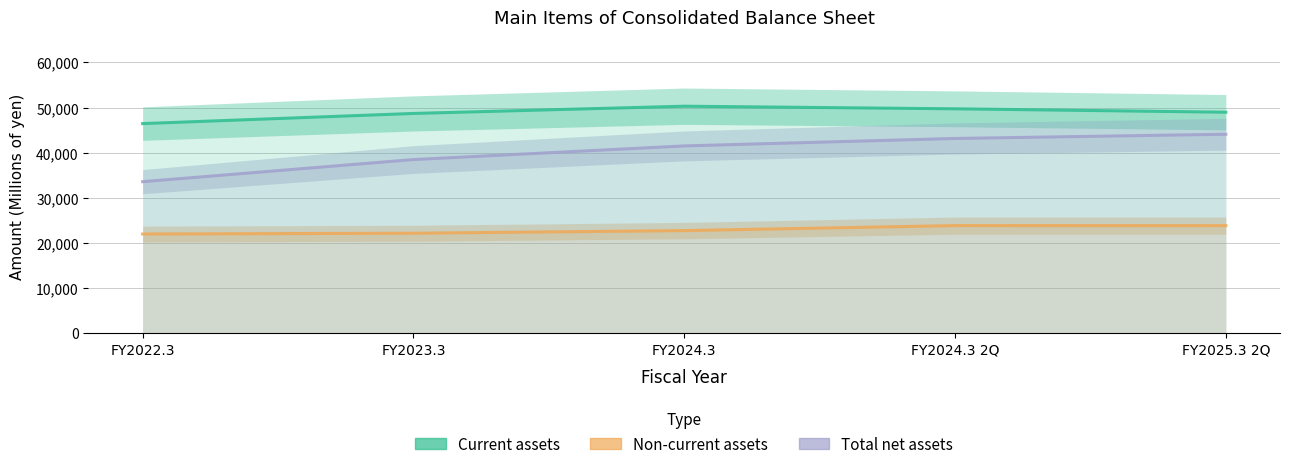

Reading left to right, what are all the values shown in this chart?

Current assets: 46436	48687	50295	49715	48962
Non-current assets: 21955	22130	22711	23822	23814
Total net assets: 33559	38461	41486	43141	44077